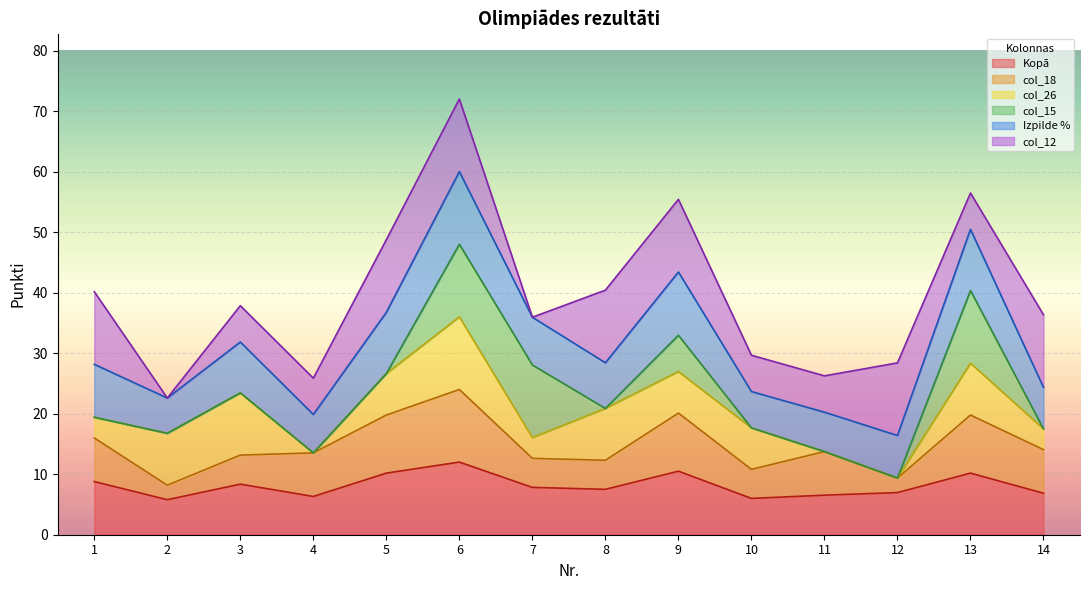

Which category has the highest value in the Izpilde % series?

6